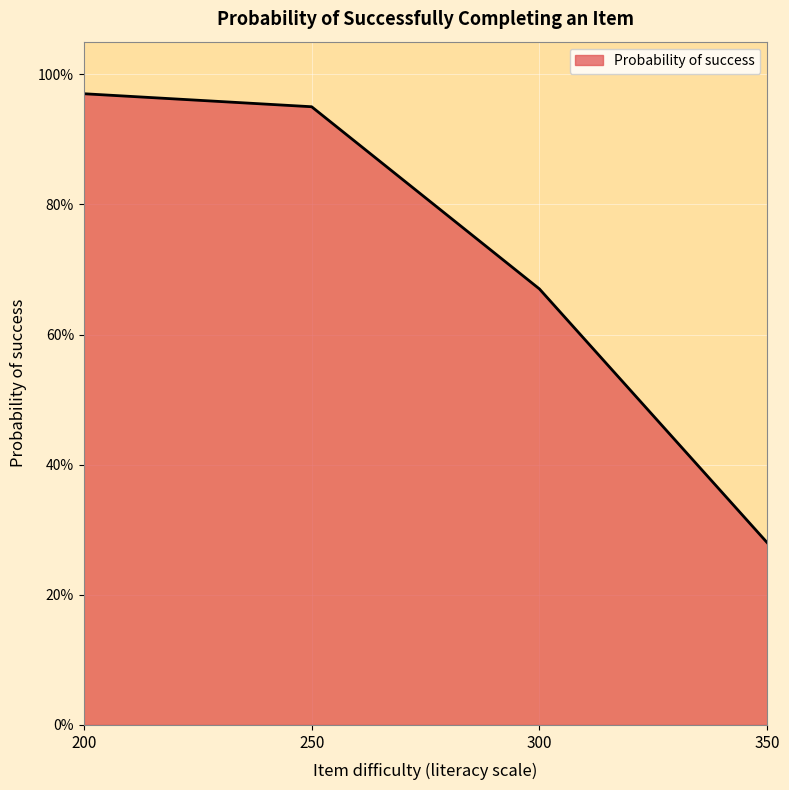

Does the chart display data point markers on the line(s)?

No